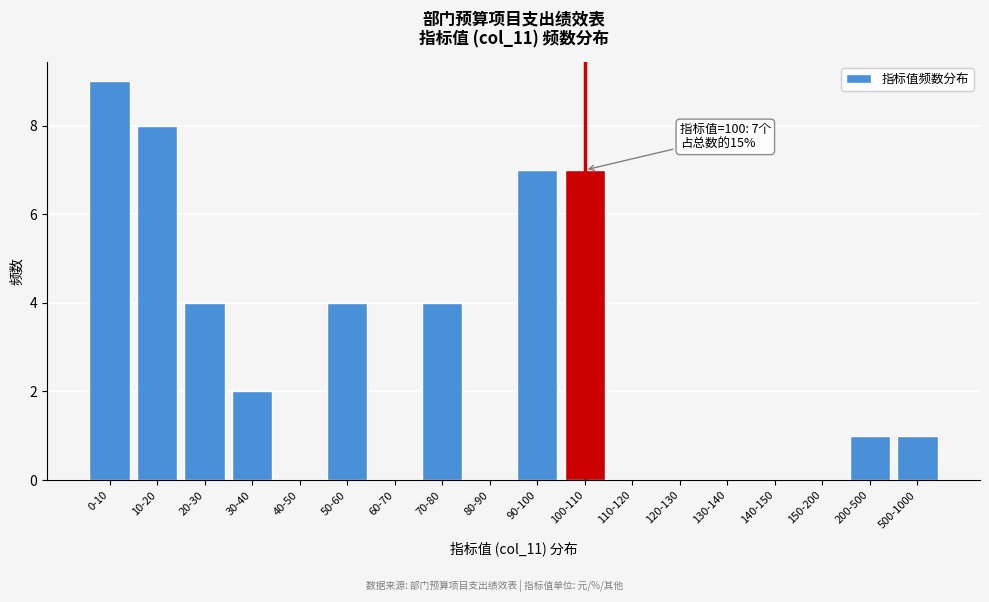

Reading right to left, extract all data points from this chart.

500-1000=1	200-500=1	150-200=0	140-150=0	130-140=0	120-130=0	110-120=0	100-110=7	90-100=7	80-90=0	70-80=4	60-70=0	50-60=4	40-50=0	30-40=2	20-30=4	10-20=8	0-10=9